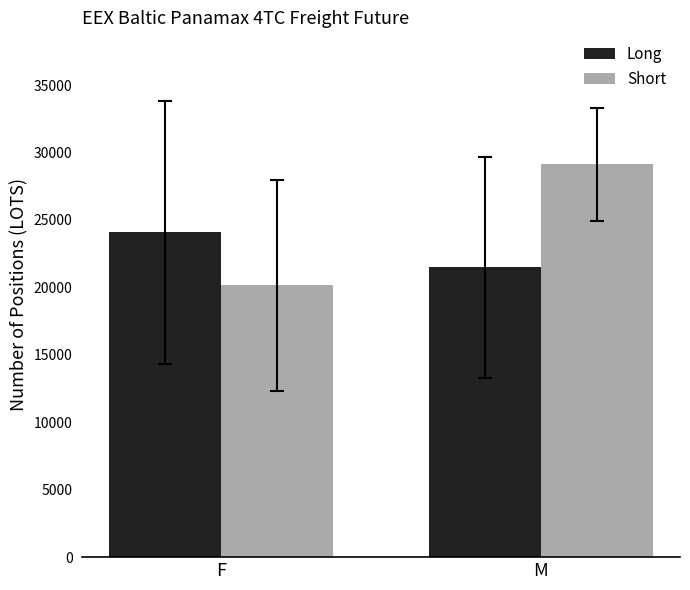

How many series are shown in this chart?

2